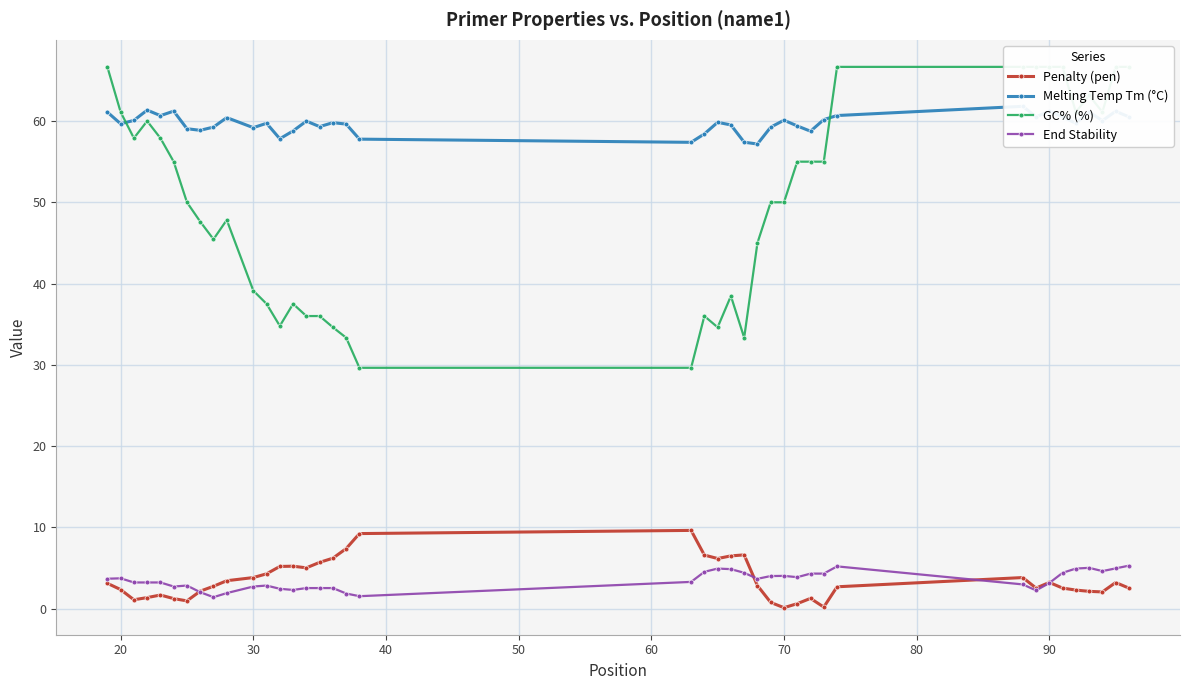

True or false: Penalty (pen) and GC% (%) cross at least once.

False